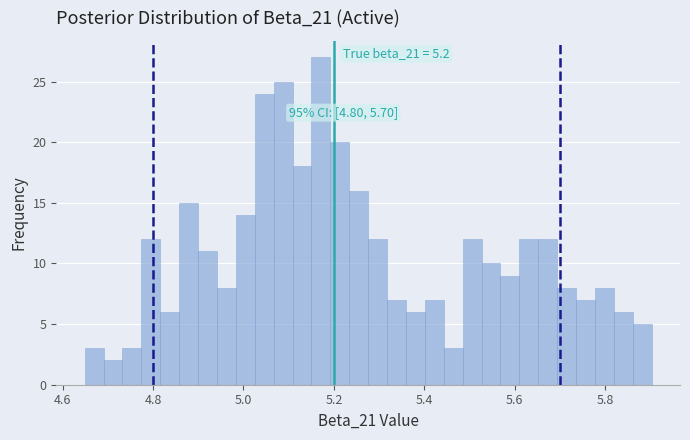

Read against the x-axis, roughly where is the centre of the tallest bar?

5.18